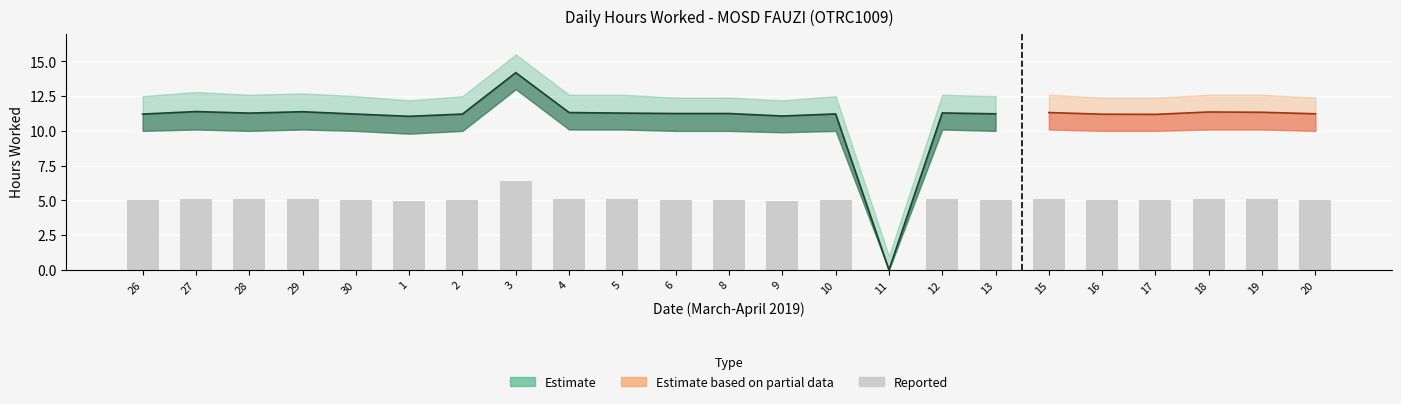

The value at 20 is 5.1. True or false?

True